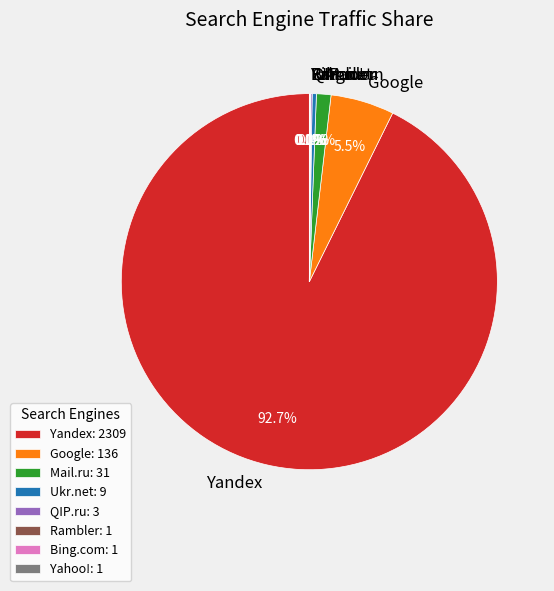

To the nearest percent, what is the average slice percentage?

12%